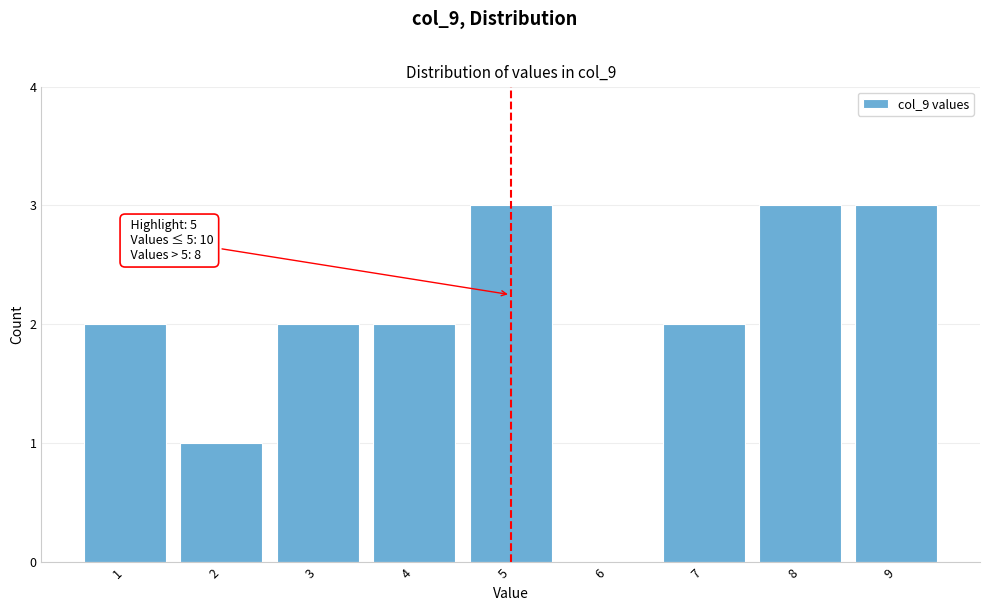

Reading right to left, transcribe all the data shown in this chart.

9=3	8=3	7=2	6=0	5=3	4=2	3=2	2=1	1=2